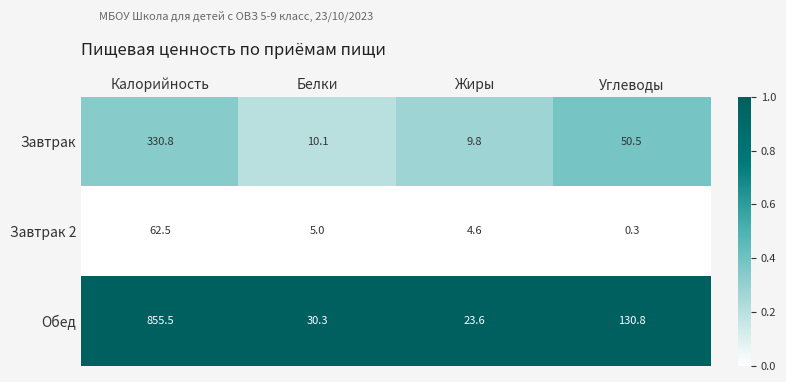

What value does the Завтрак 2 series have at Углеводы?

0.3